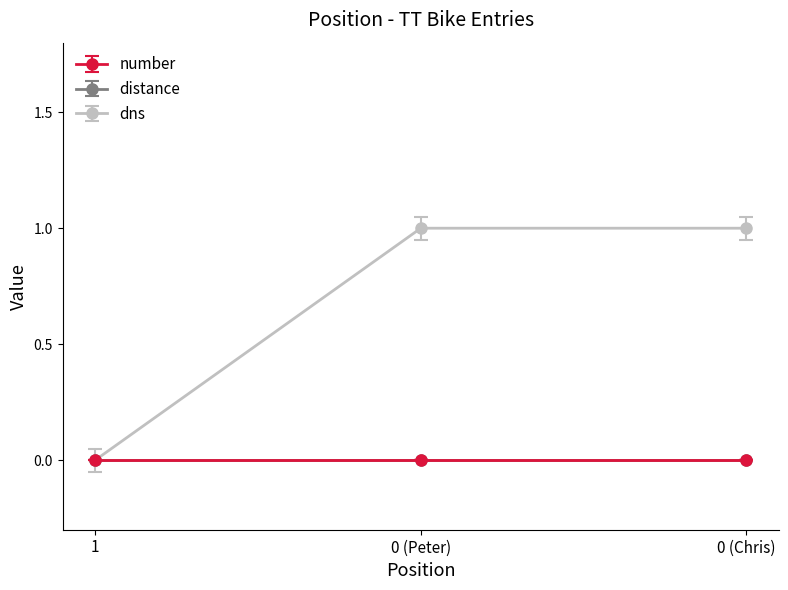

What position from the left is 0 (Peter)?

2